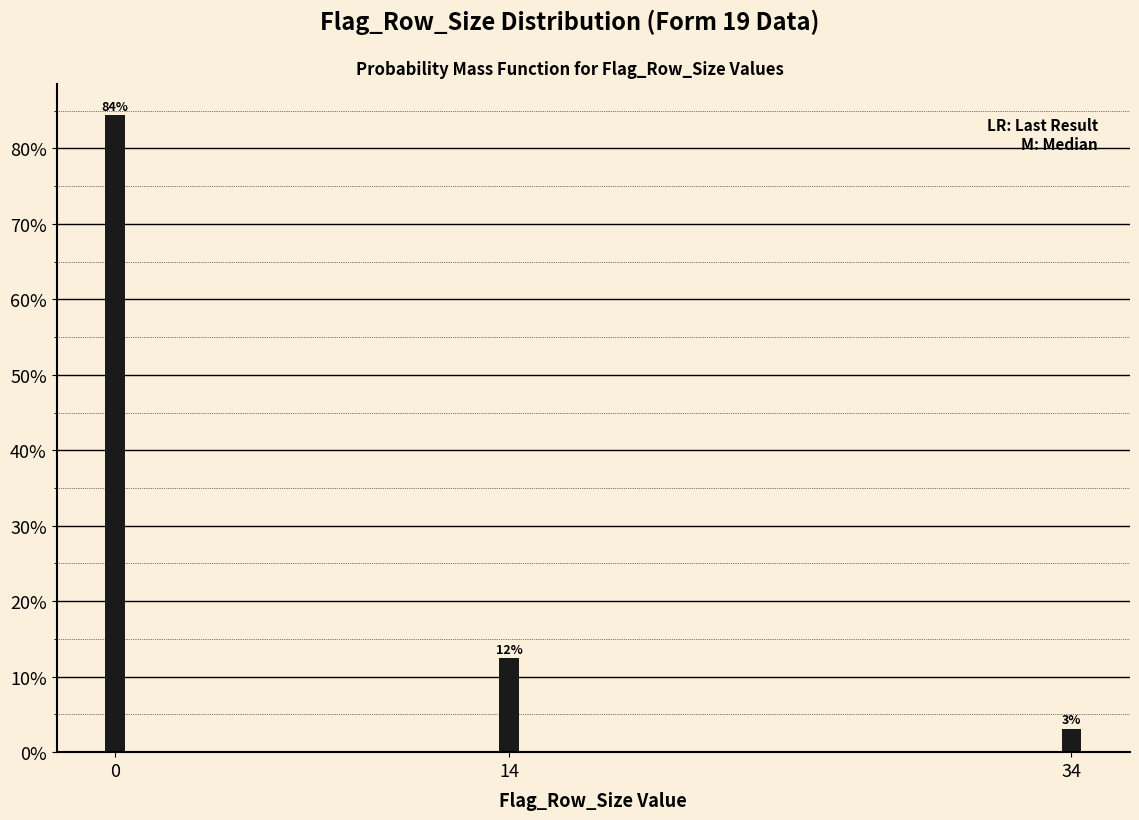

Are the bars horizontal?

No